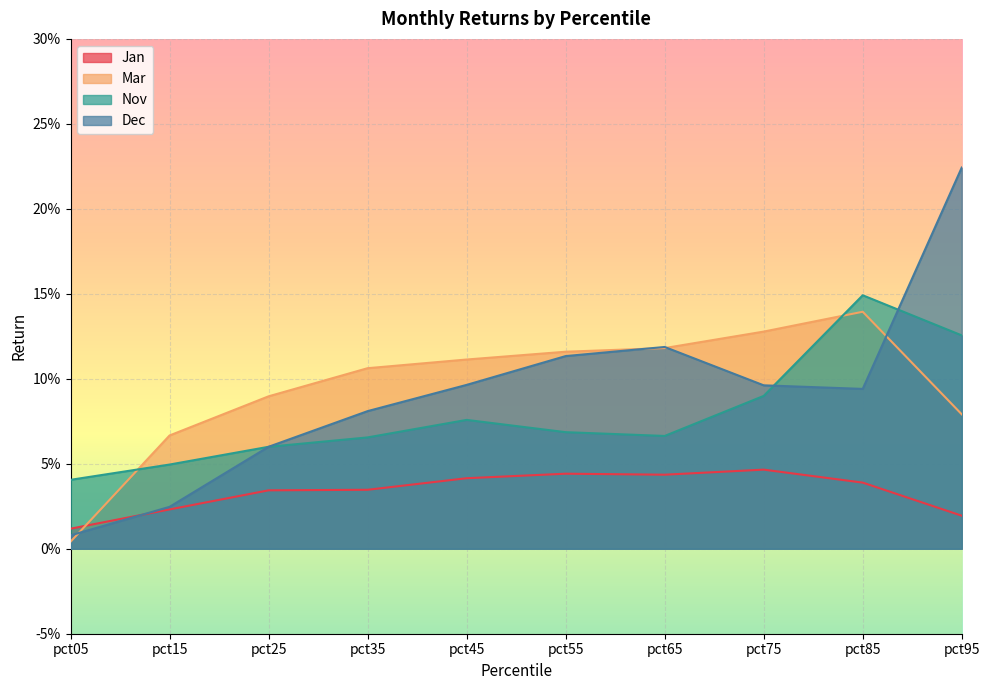

How many intersections are there between Dec and Mar?

4